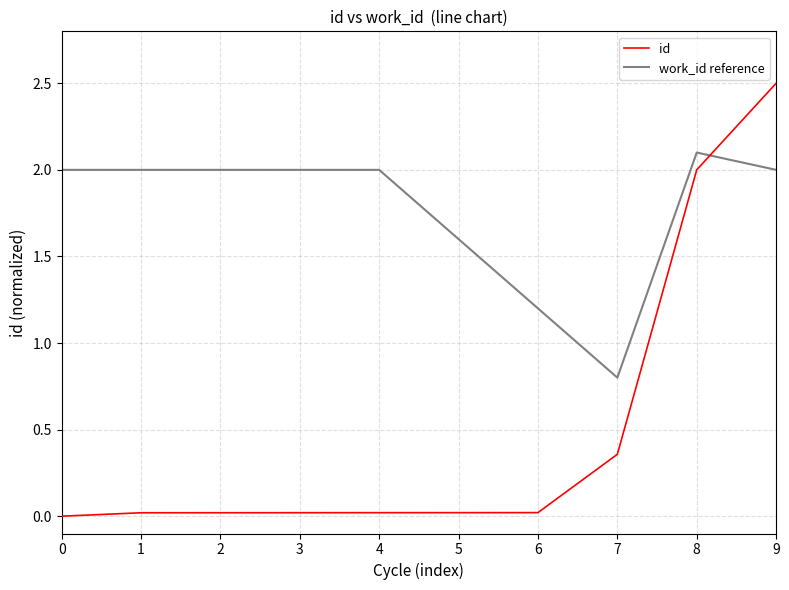

At which category is the sum across all series the highest?

9